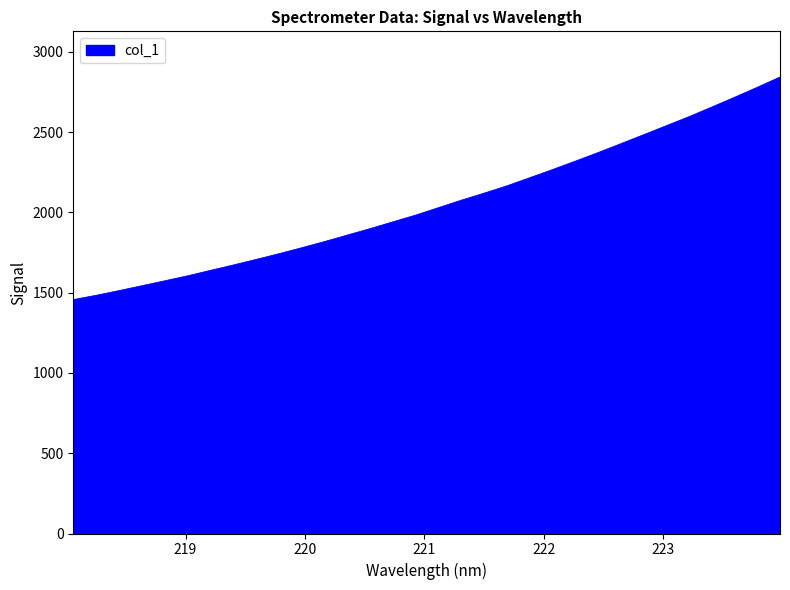

What is the minimum value shown in the chart?

1456.8